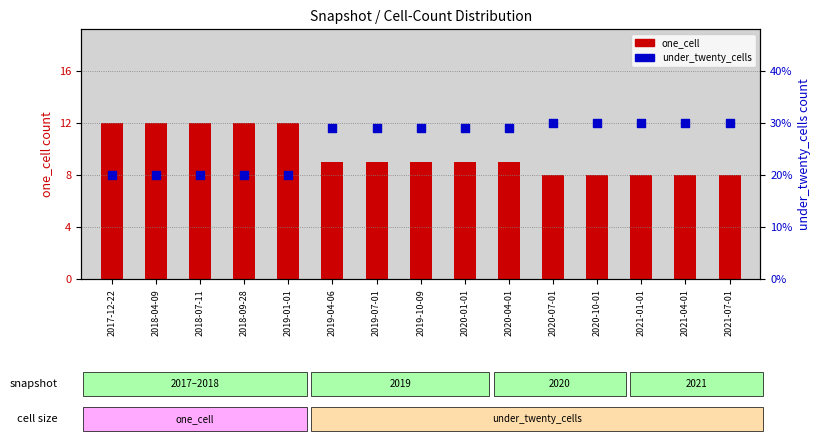

At how many categories does at least one series exceed 23?

10